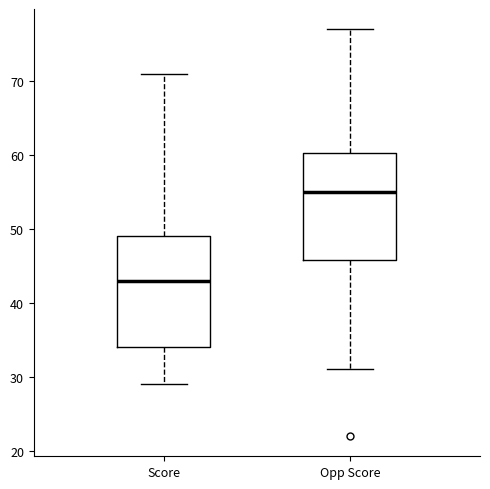

Where does the lower whisker of the box for Opp Score end on the y-axis? The values are not printed on the chart, so give them approximately, as read against the axis.

31